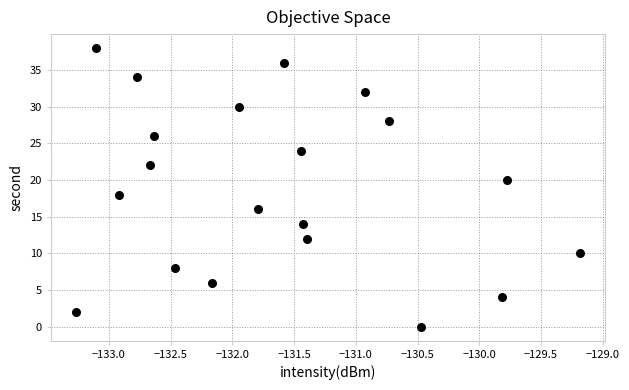

Count the number of points in this scatter plot.

20